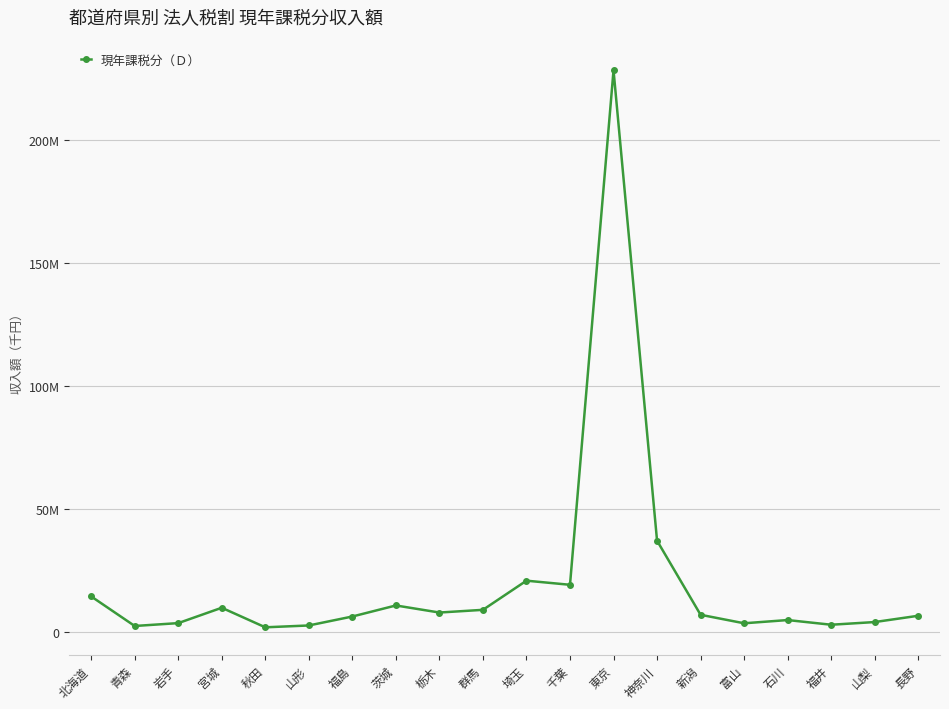

Does the chart display data point markers on the line(s)?

Yes